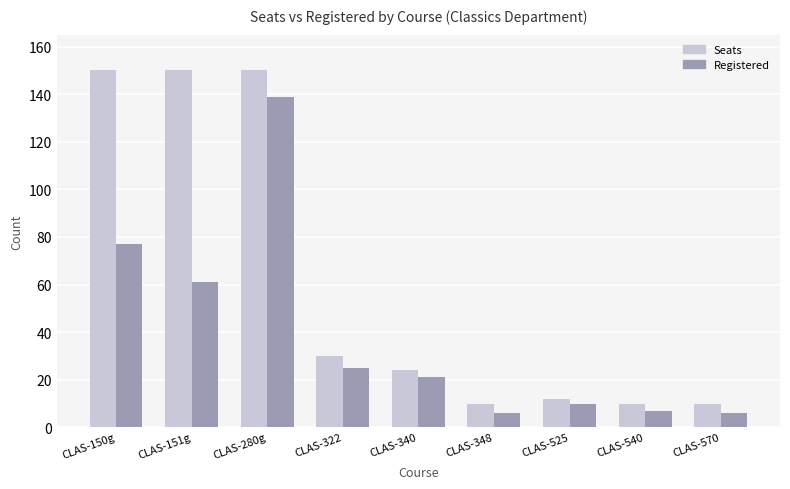

At which category is the sum across all series the highest?

CLAS-280g